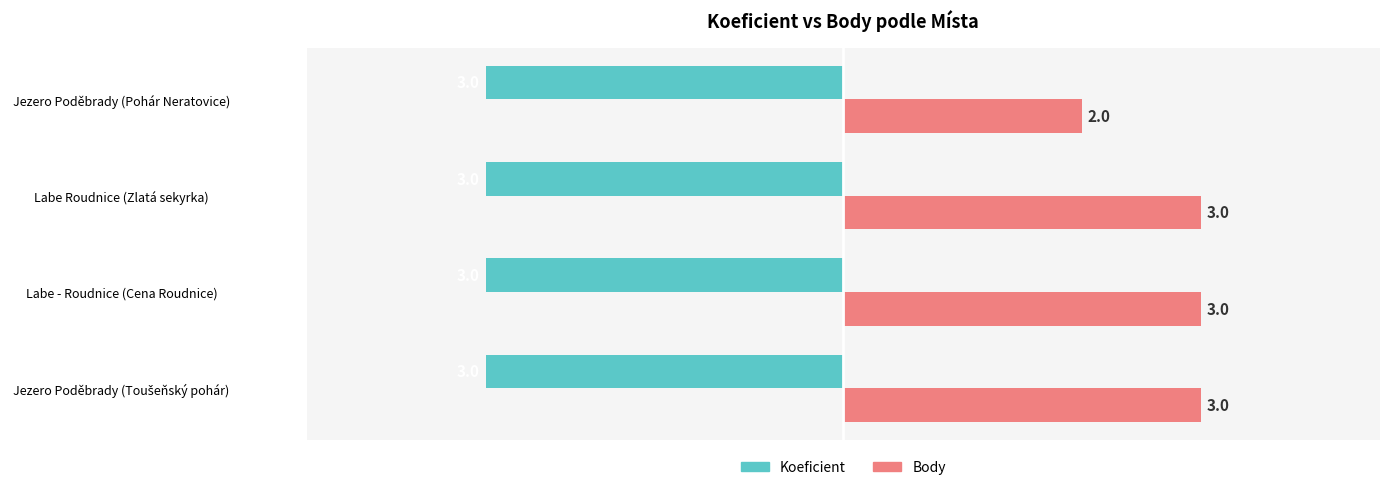

Which series has the largest range (max minus min)?

Body